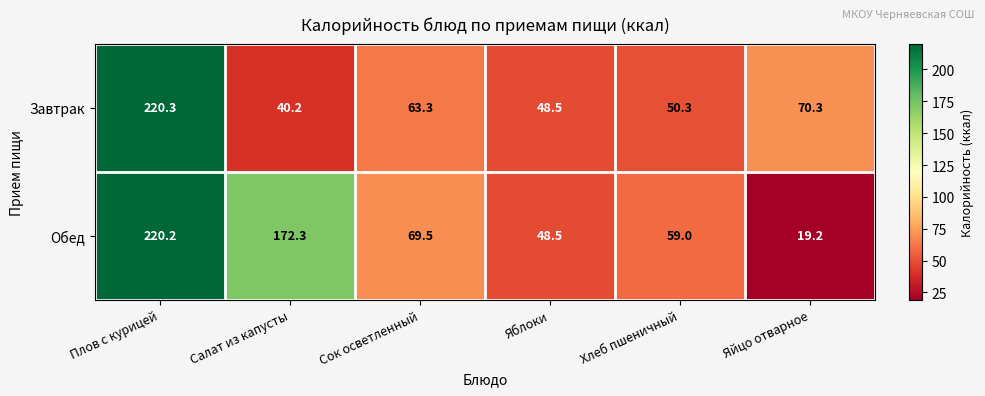

At which label does Завтрак reach its peak?

Плов с курицей